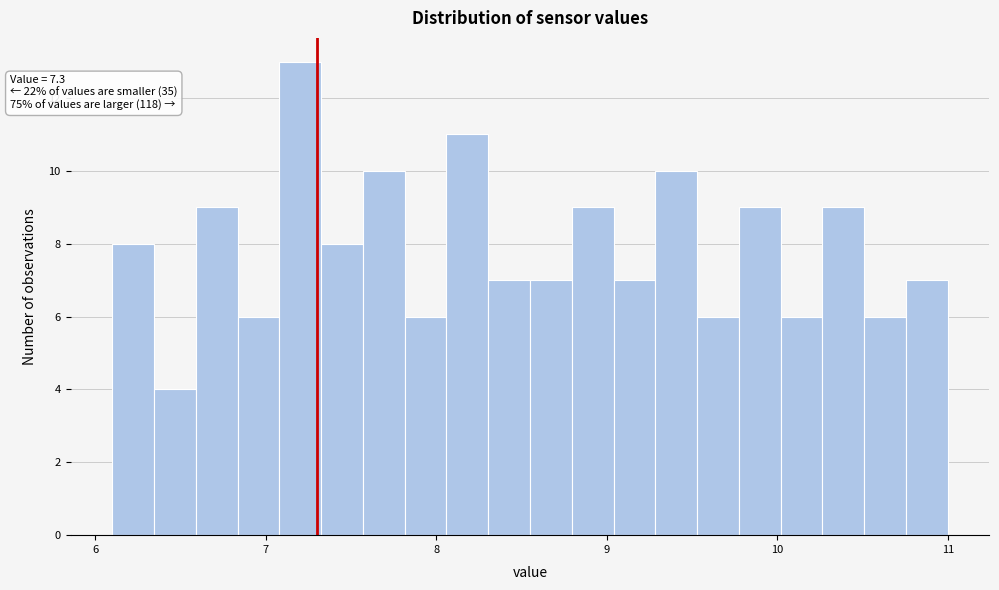

Read against the x-axis, roughly where is the centre of the tallest bar?

7.2